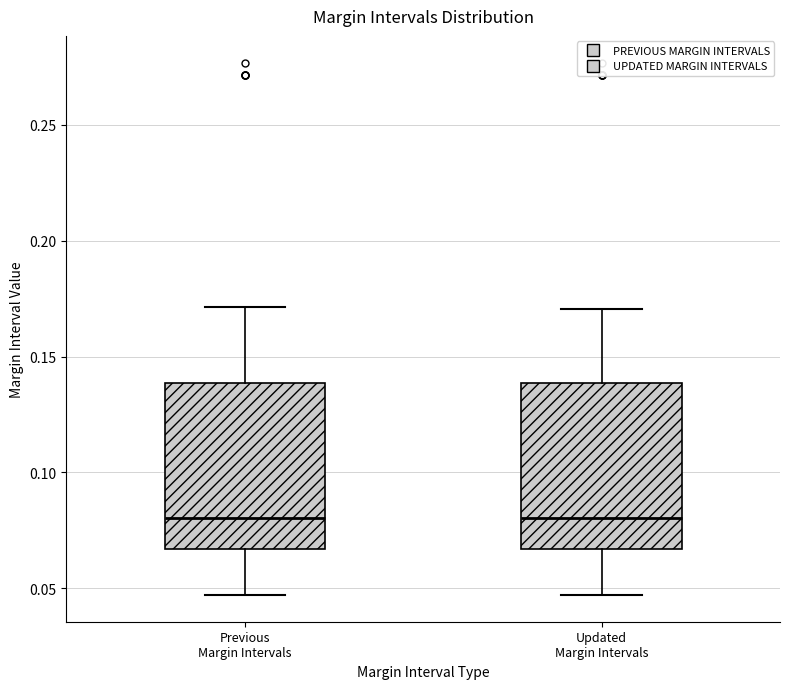

Reading left to right, transcribe this box plot: for each box, give where its median line is, the range the box spans, and where its two whiskers end, as read against the y-axis. The values are not printed on the chart, so give them approximately, as read against the axis.

Previous Margin Intervals: median 0.080, box 0.065 to 0.140, whiskers 0.045 to 0.170
Updated Margin Intervals: median 0.080, box 0.065 to 0.140, whiskers 0.045 to 0.170